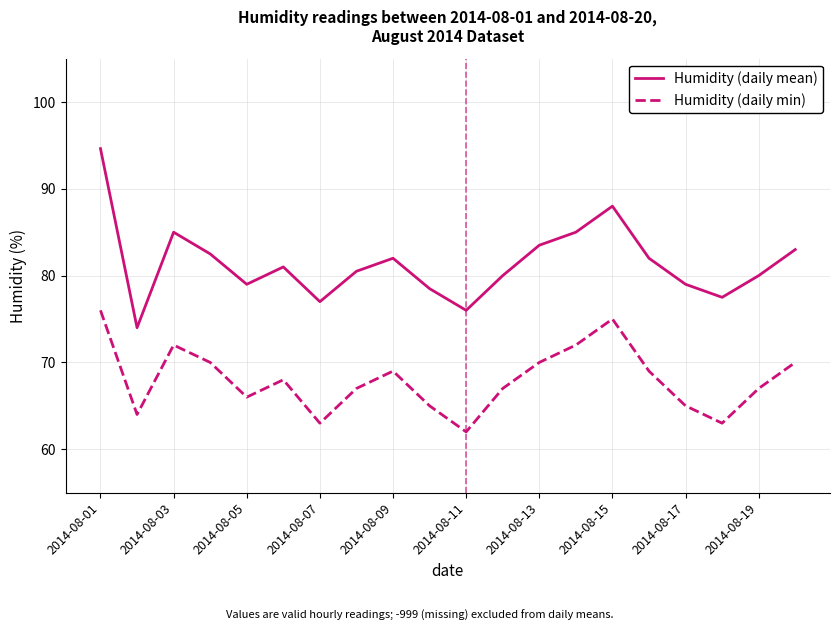

Count the number of data series in this chart.

2